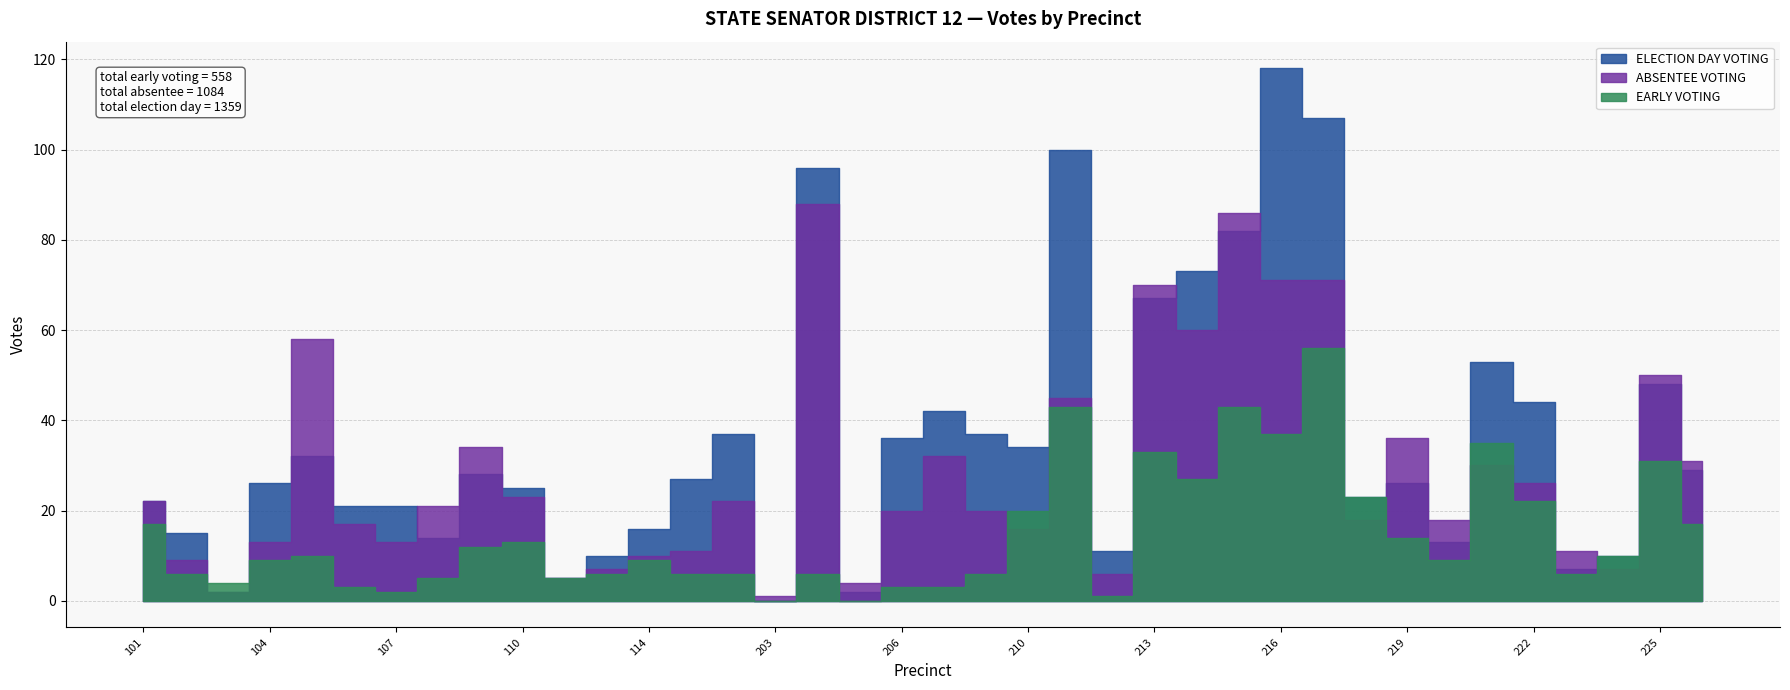

List the labels in order of ELECTION DAY VOTING value, largest first.

216, 217, 211, 204, 215, 214, 213, 221, 225, 222, 207, 132, 208, 206, 210, 105, 226, 109, 131, 104, 219, 110, 218, 101, 106, 107, 114, 102, 108, 220, 212, 112, 224, 223, 111, 103, 205, 203